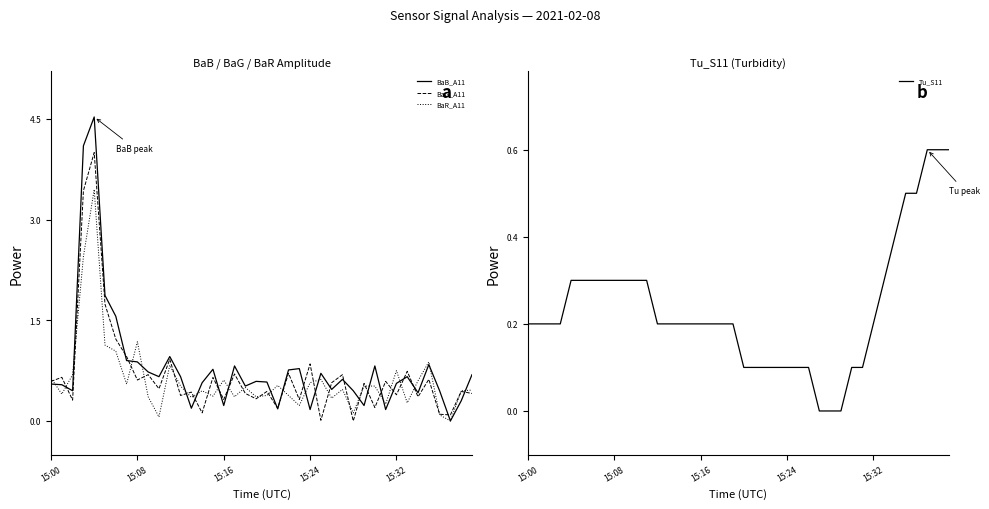

What position from the right is 17?

23